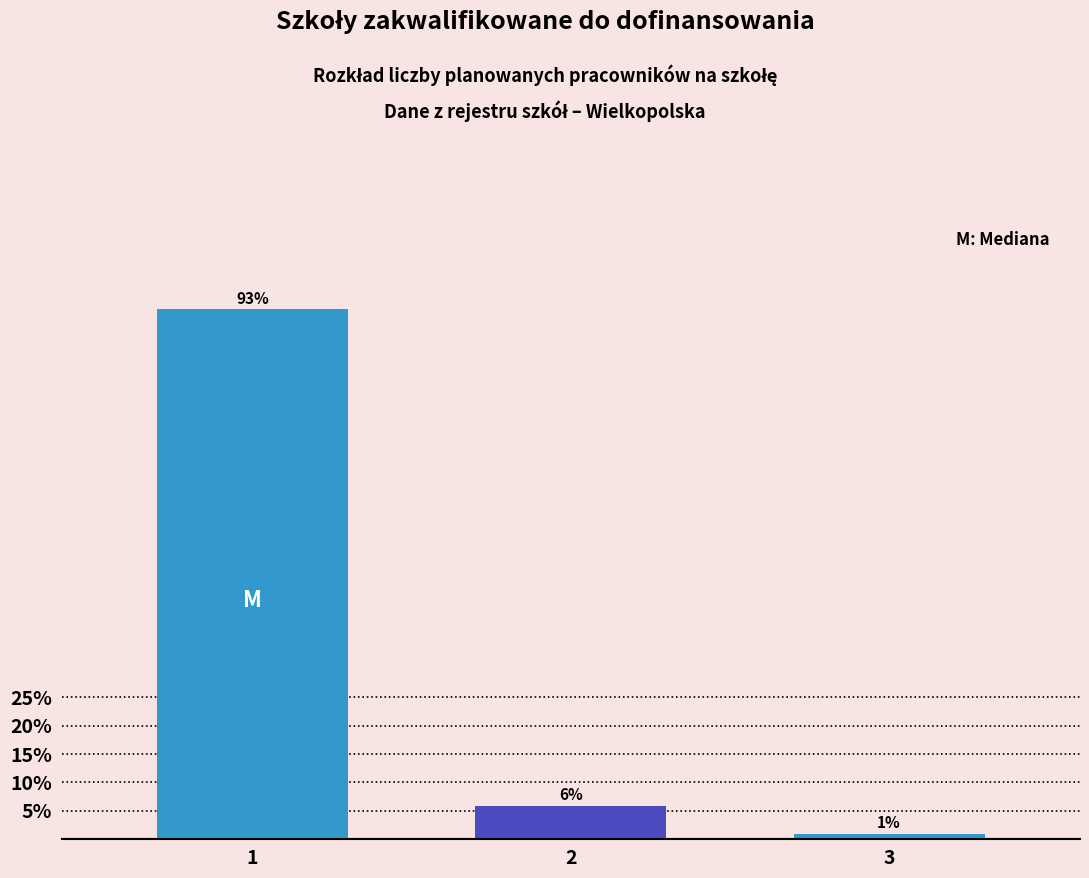

What is the sum of the values at 1 and 2?

99.0